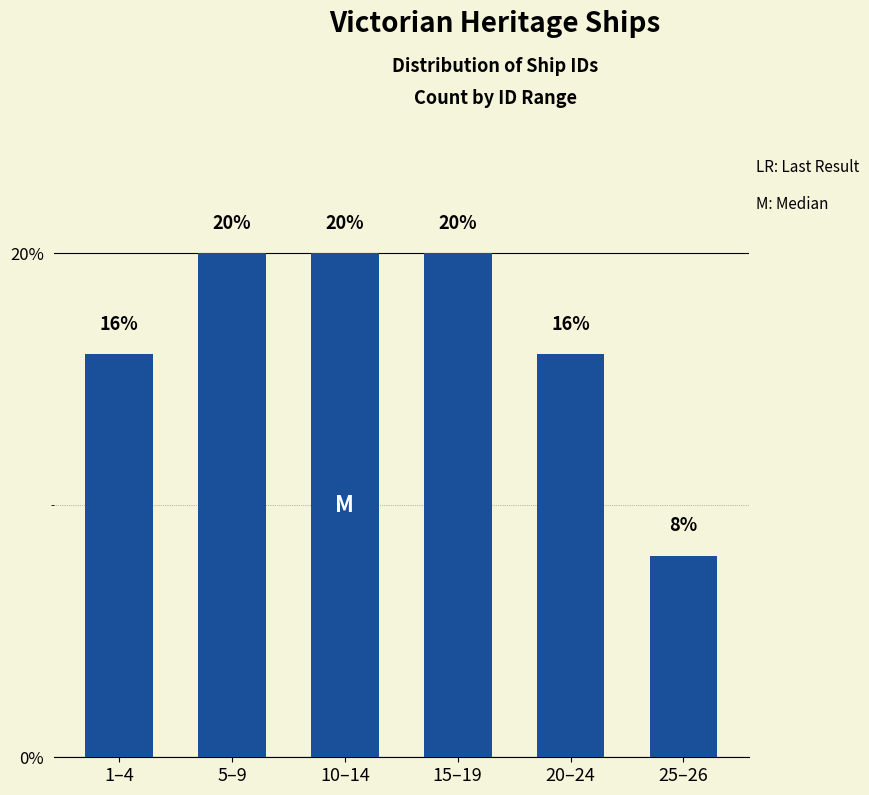

Reading left to right, transcribe all the data shown in this chart.

16	20	20	20	16	8